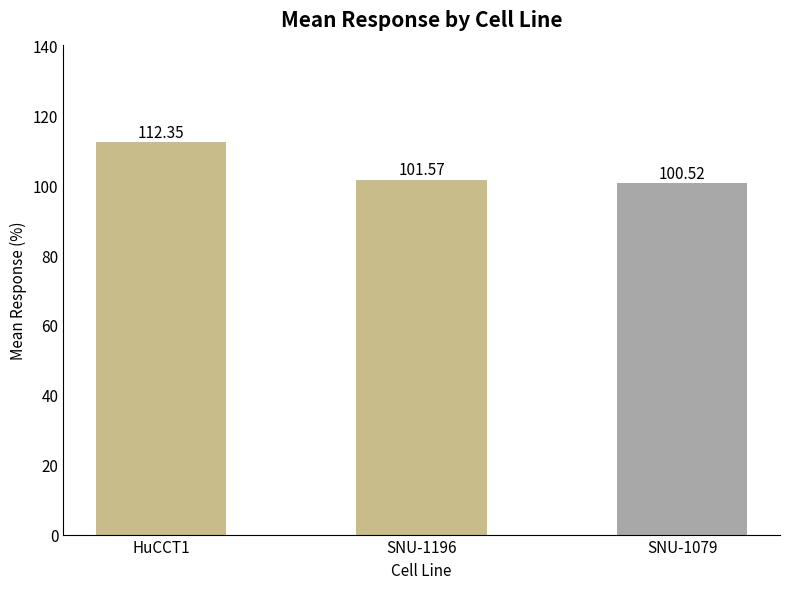

List the labels in order of value, largest first.

HuCCT1, SNU-1196, SNU-1079